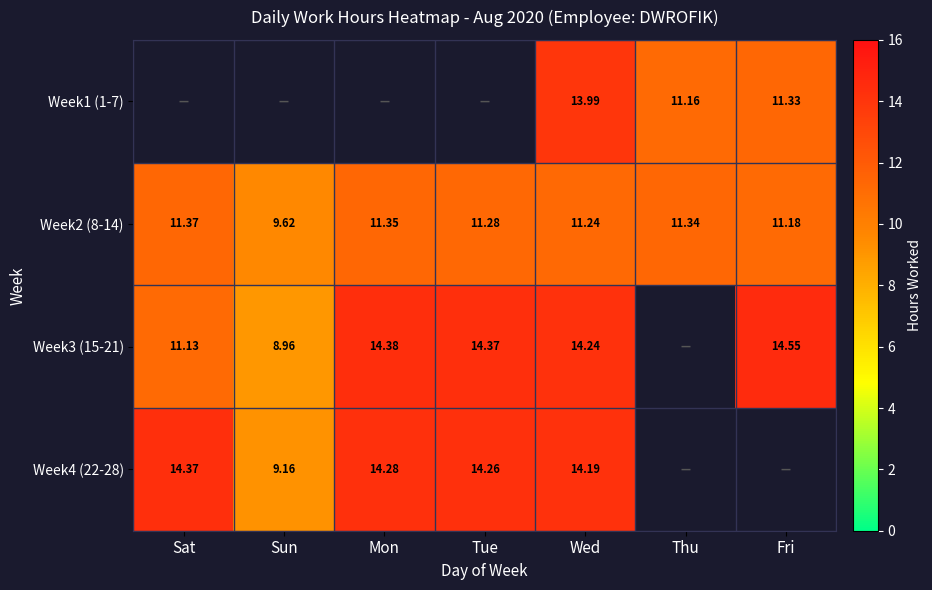

What is the sum of all Week2 (8-14) values?

77.4